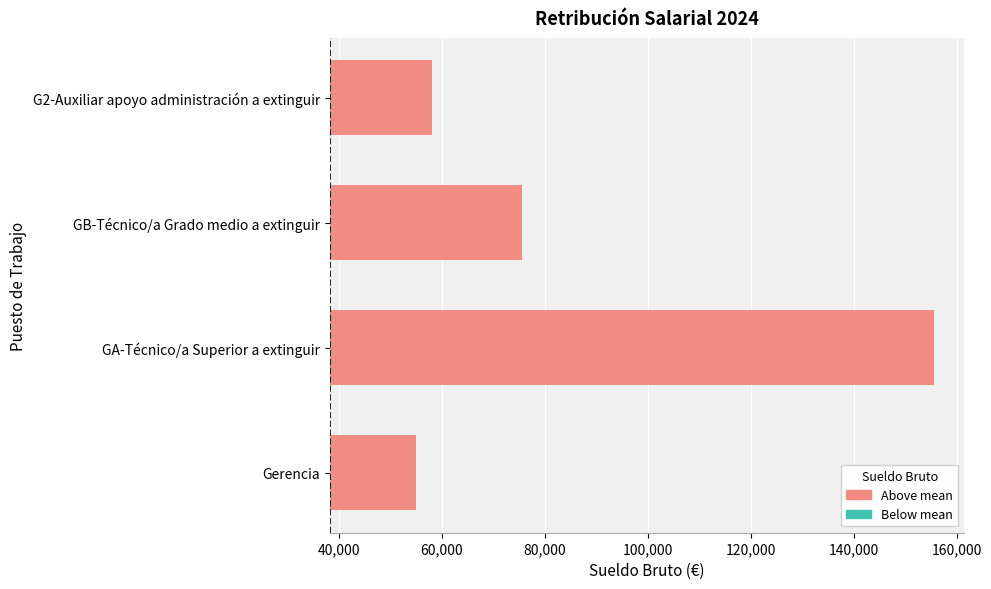

What is the difference between the maximum and minimum values?

100705.1